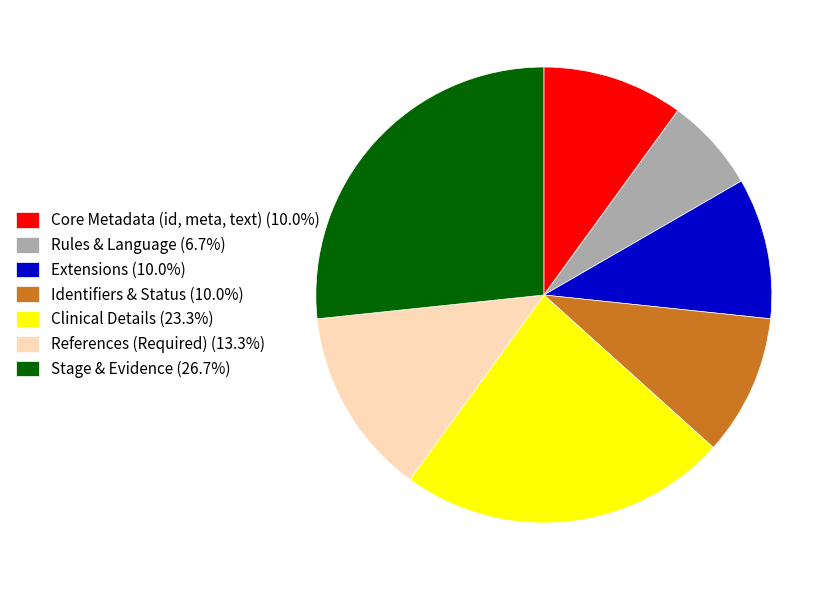

Is there a majority slice in this chart?

No